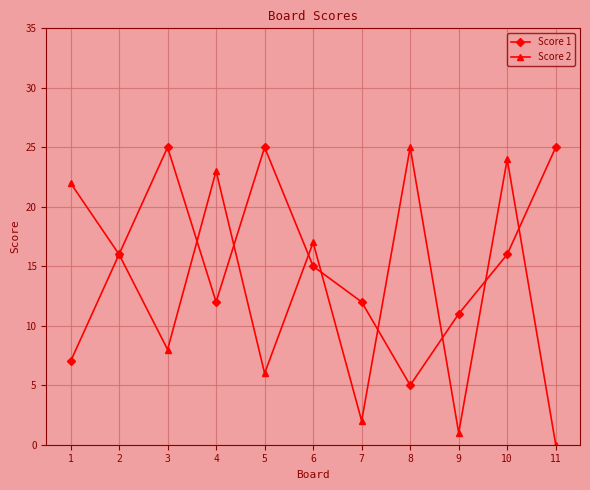

Reading right to left, extract all data points from this chart.

Score 1: 25	16	11	5	12	15	25	12	25	16	7
Score 2: 0	24	1	25	2	17	6	23	8	16	22